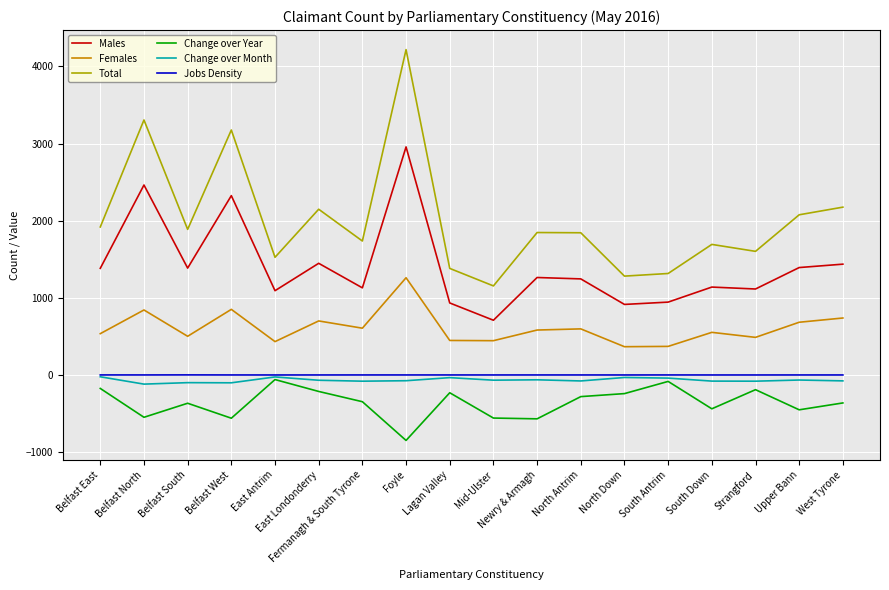

What is the spread (max minus min) of values at Lagan Valley?

1612.0